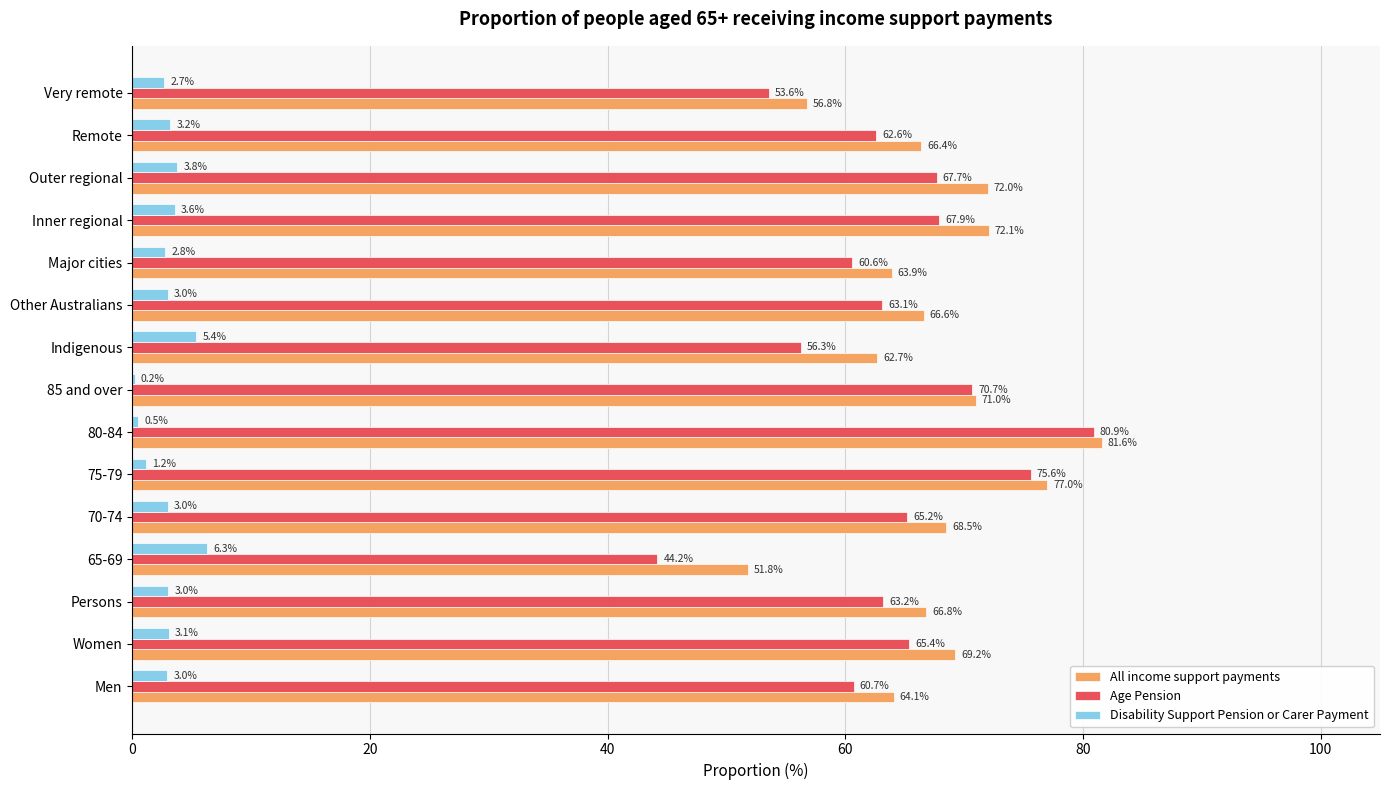

At which category is the sum across all series the highest?

80-84